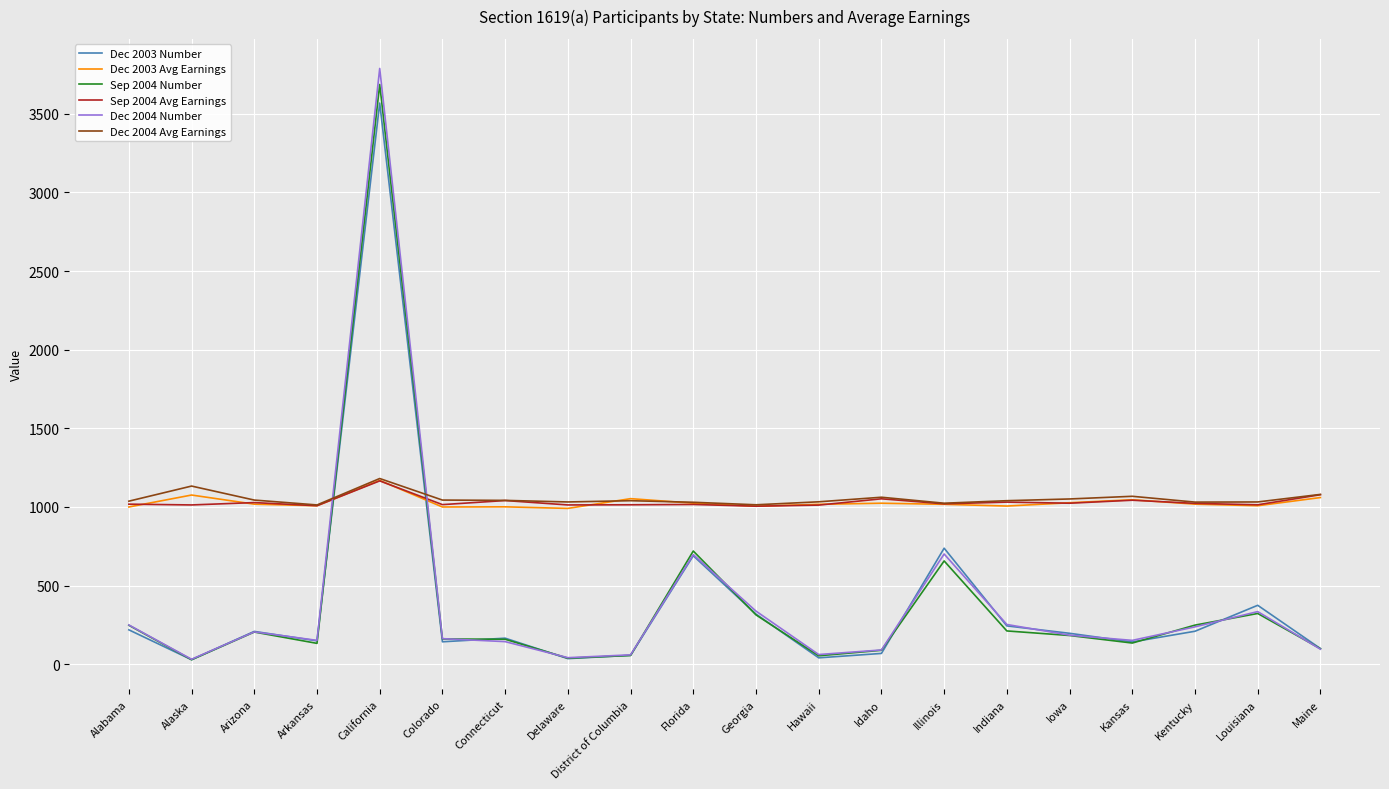

What is the difference between the highest and lowest values at Florida?

340